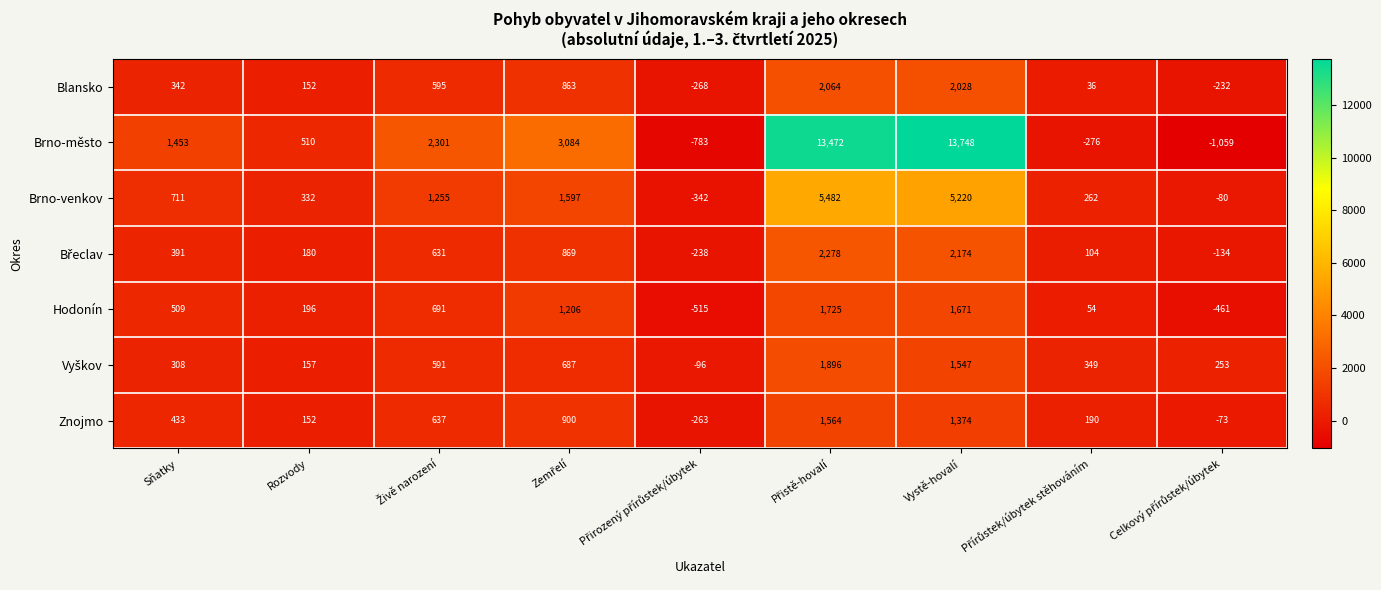

Which series has the largest range (max minus min)?

Brno-město